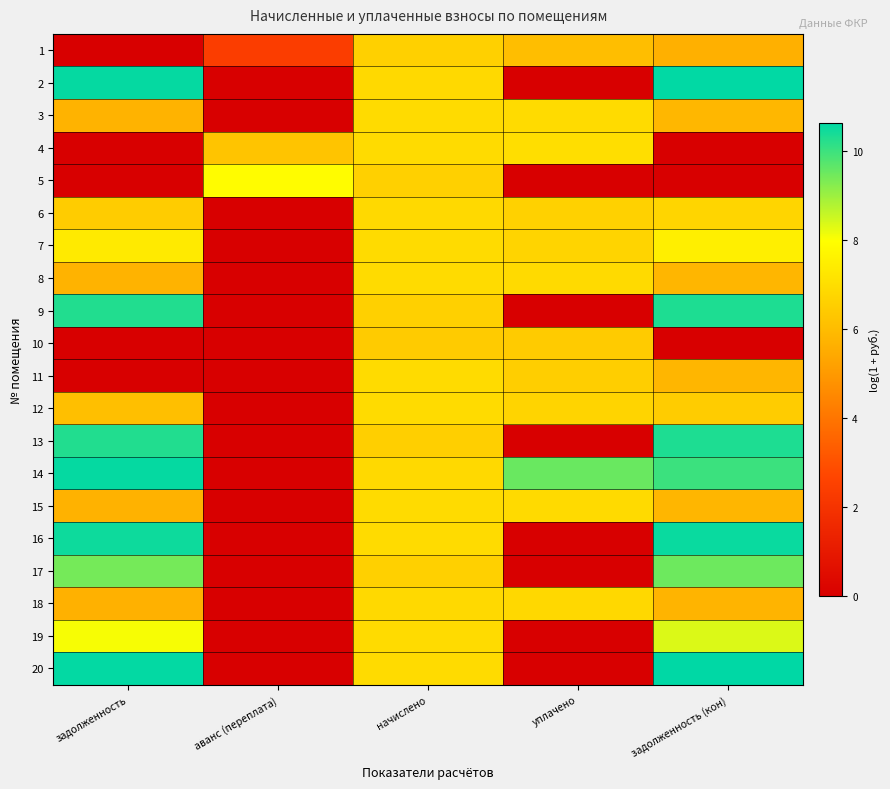

Which series has the widest spread of values?

20